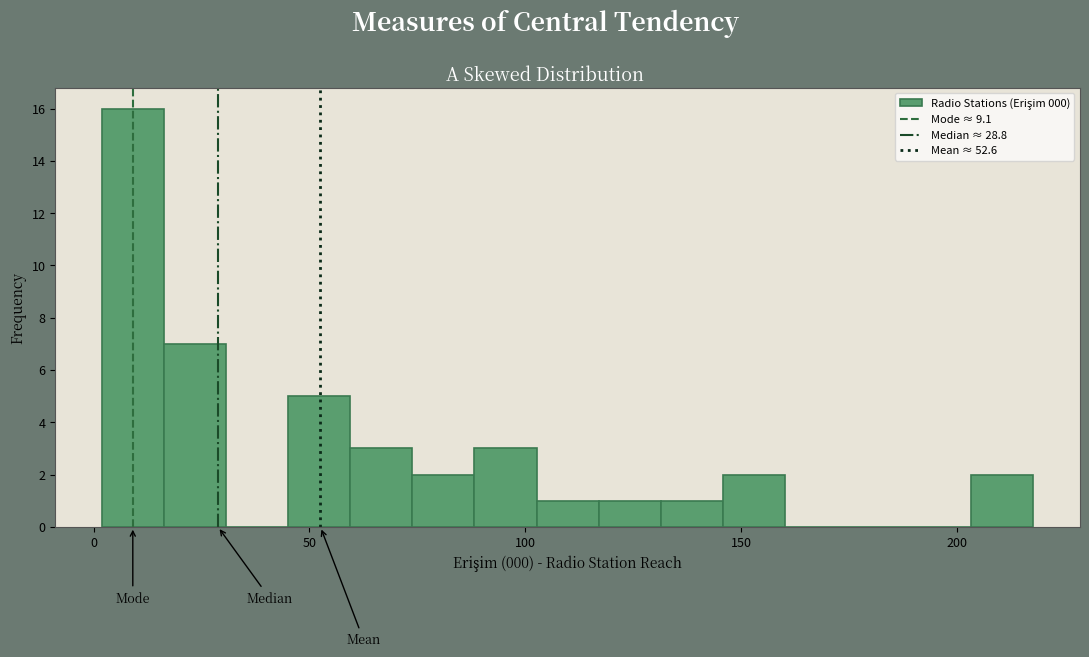

Around what value on the x-axis is the tallest bar? Give the approximate position of its centre, as read against the axis.

10